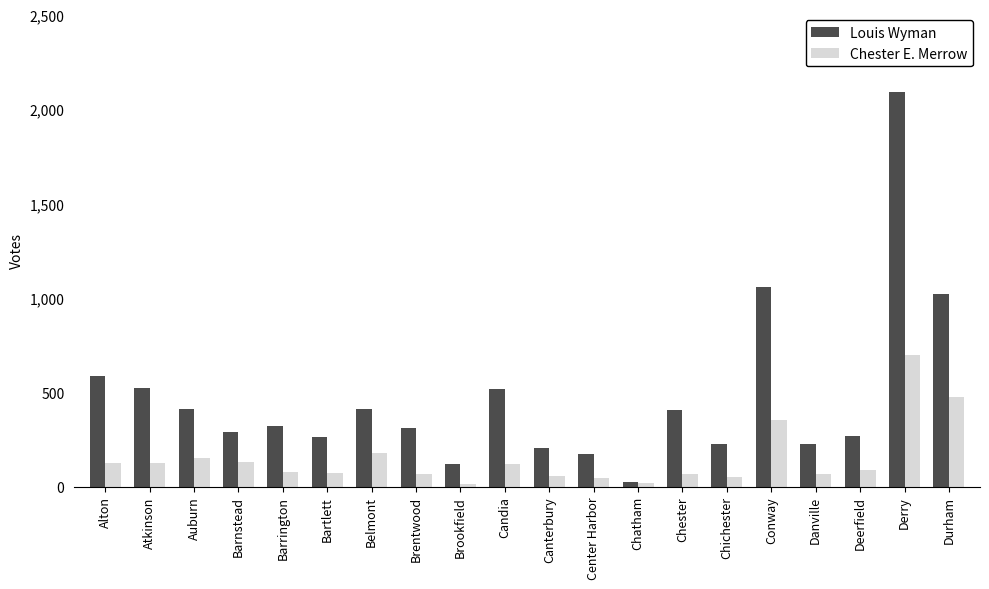

How many data points does each series have?

20